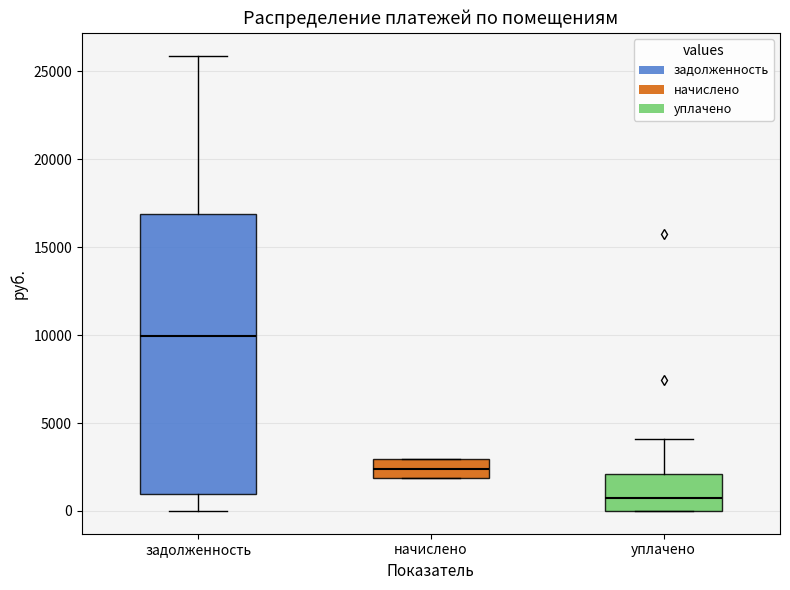

Which box's median line is the lowest?

уплачено